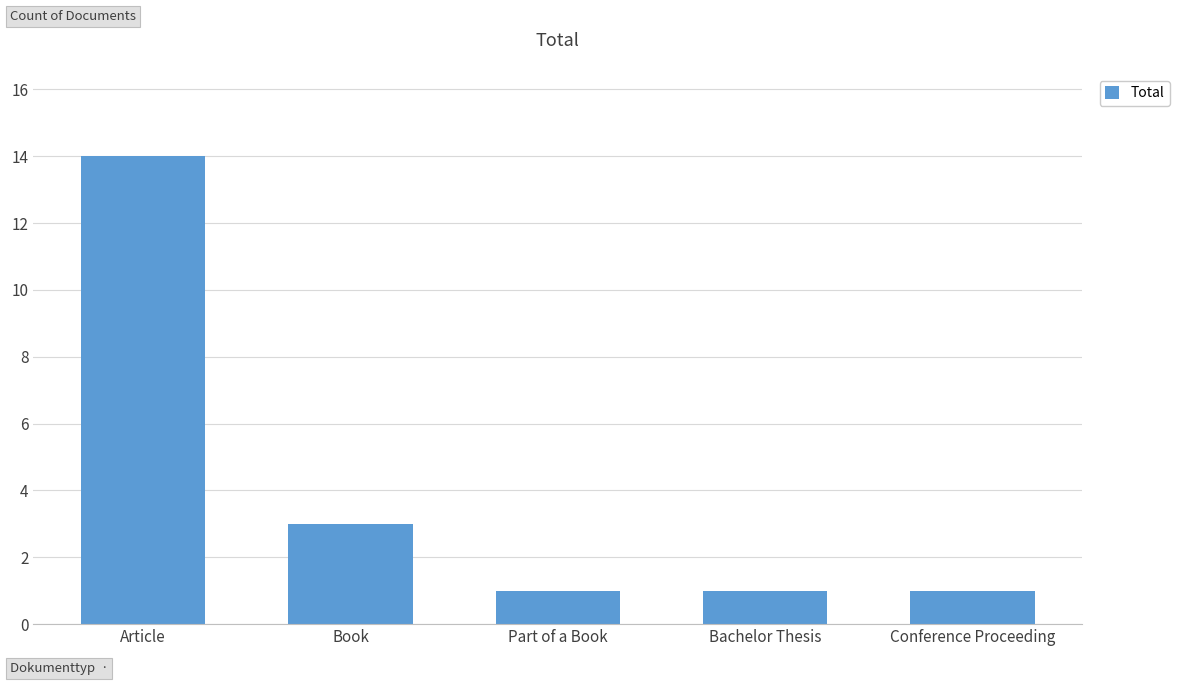

What is the average value?

4